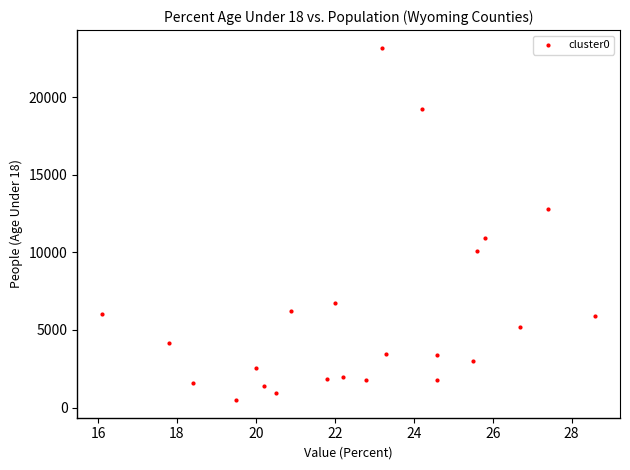

What is the range of Y values (max minus min)?

22692